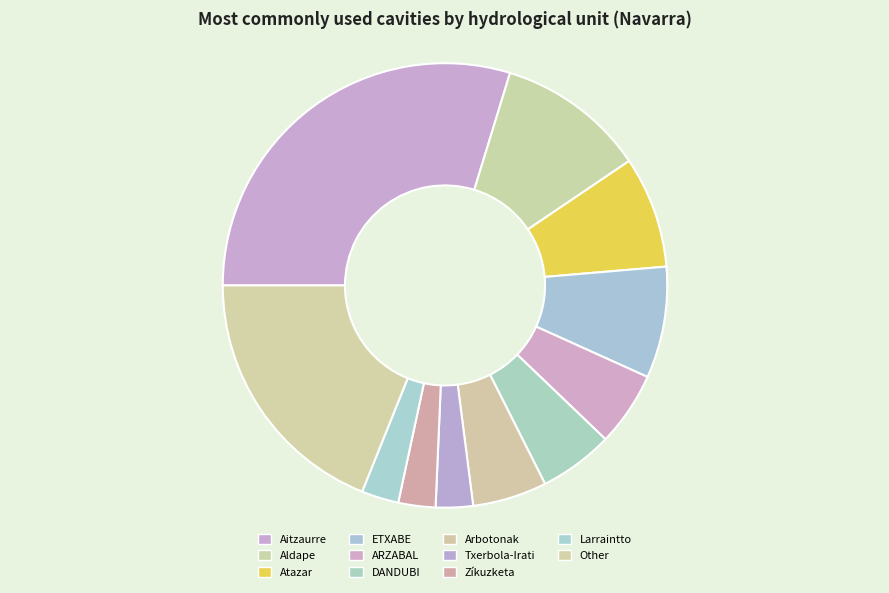

Which slice is the largest?

Aitzaurre